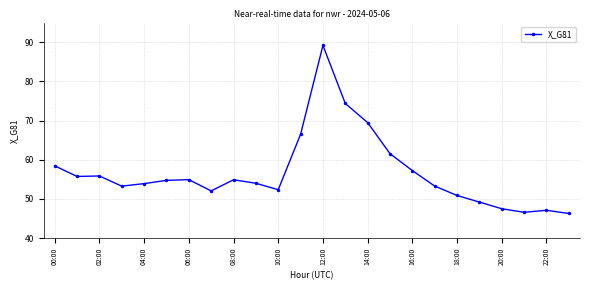

What is the greatest value displayed?

89.2